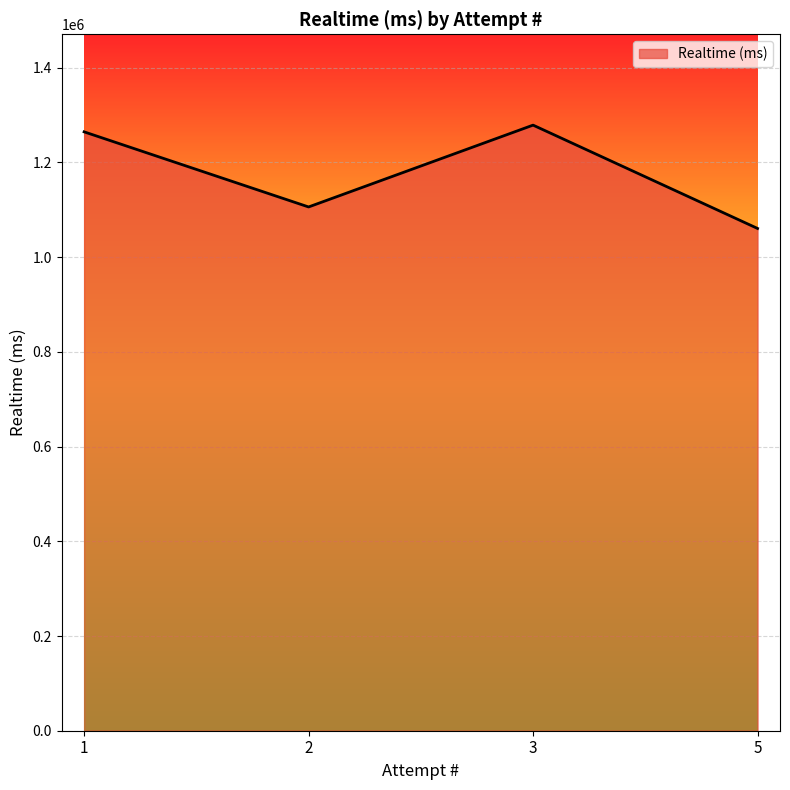

Reading left to right, list all the values displayed in this chart.

1264642	1106038	1278837	1060647